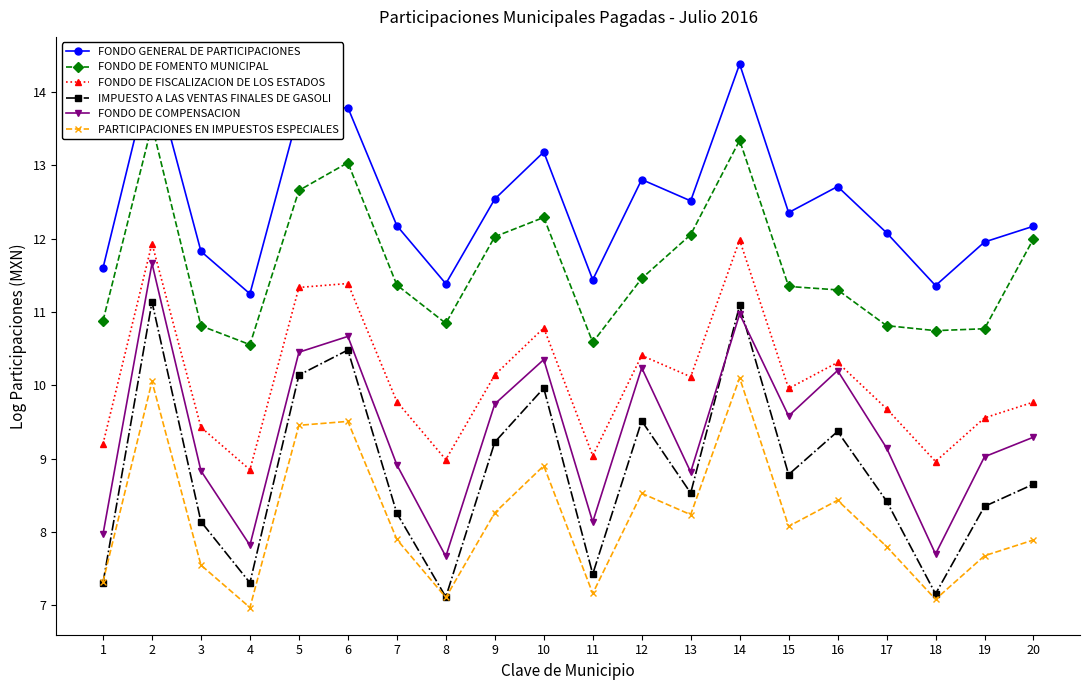

Does the chart have visible grid lines?

No